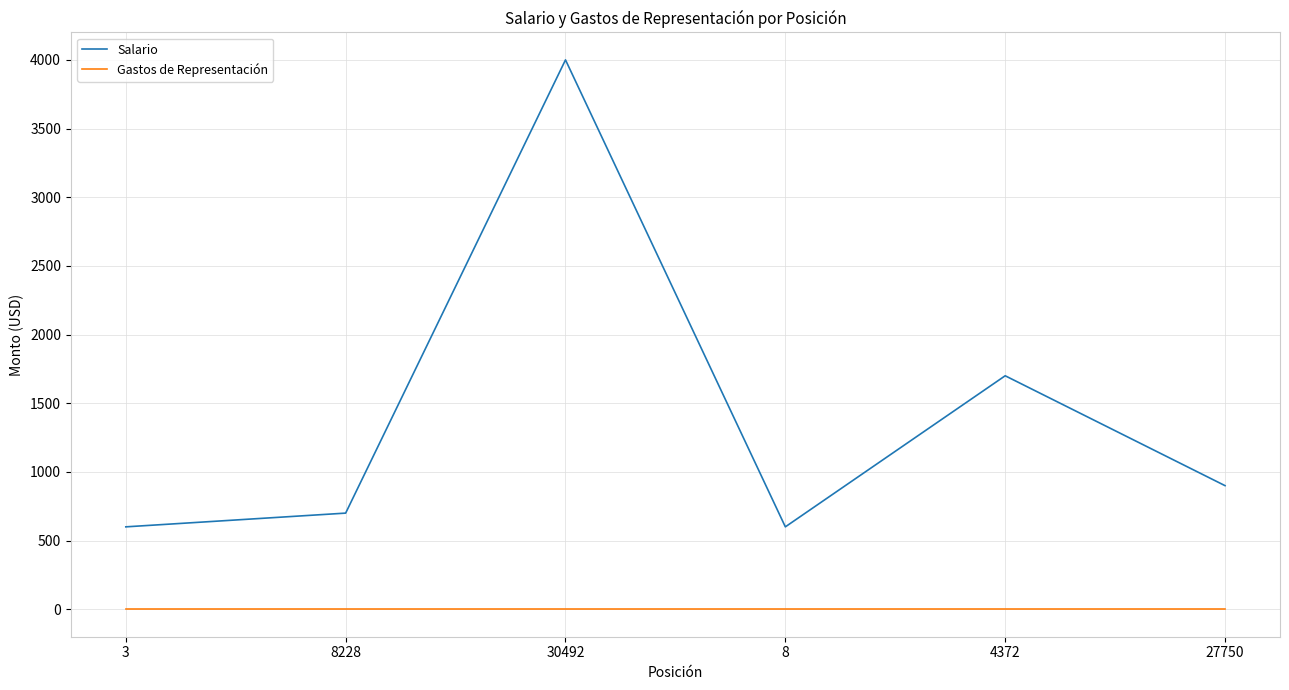

Is it true that Salario equals 1700 at 4372?

True